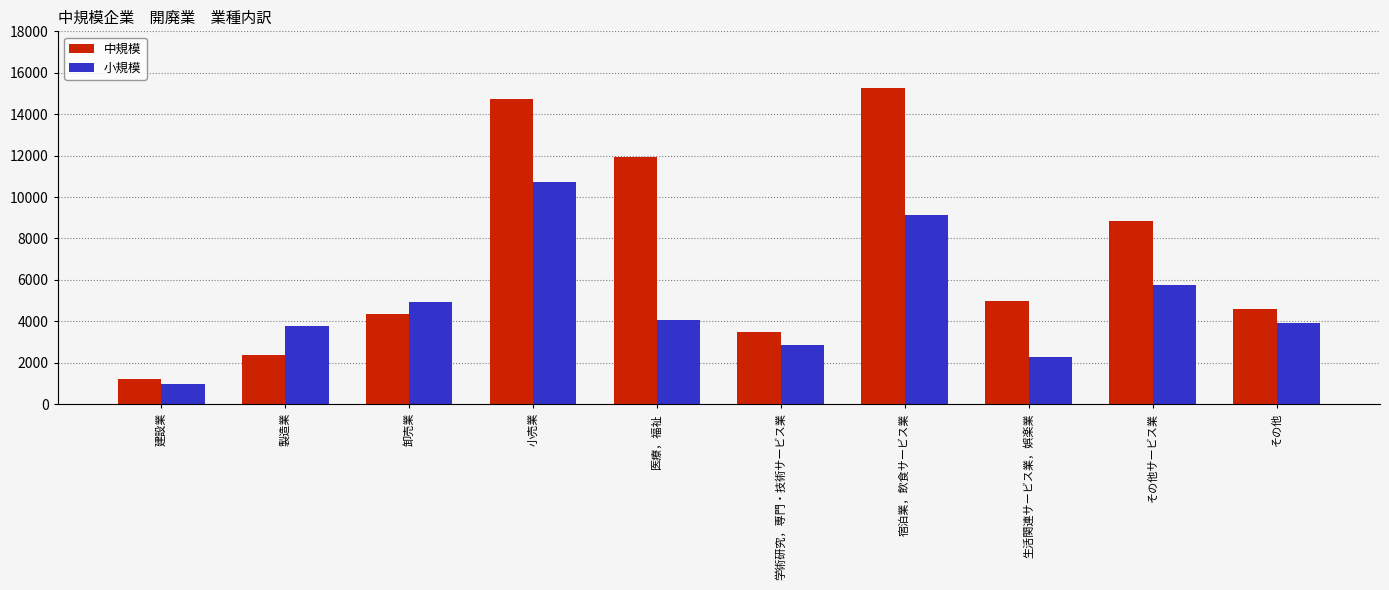

At which label does 中規模 first exceed 4984?

小売業